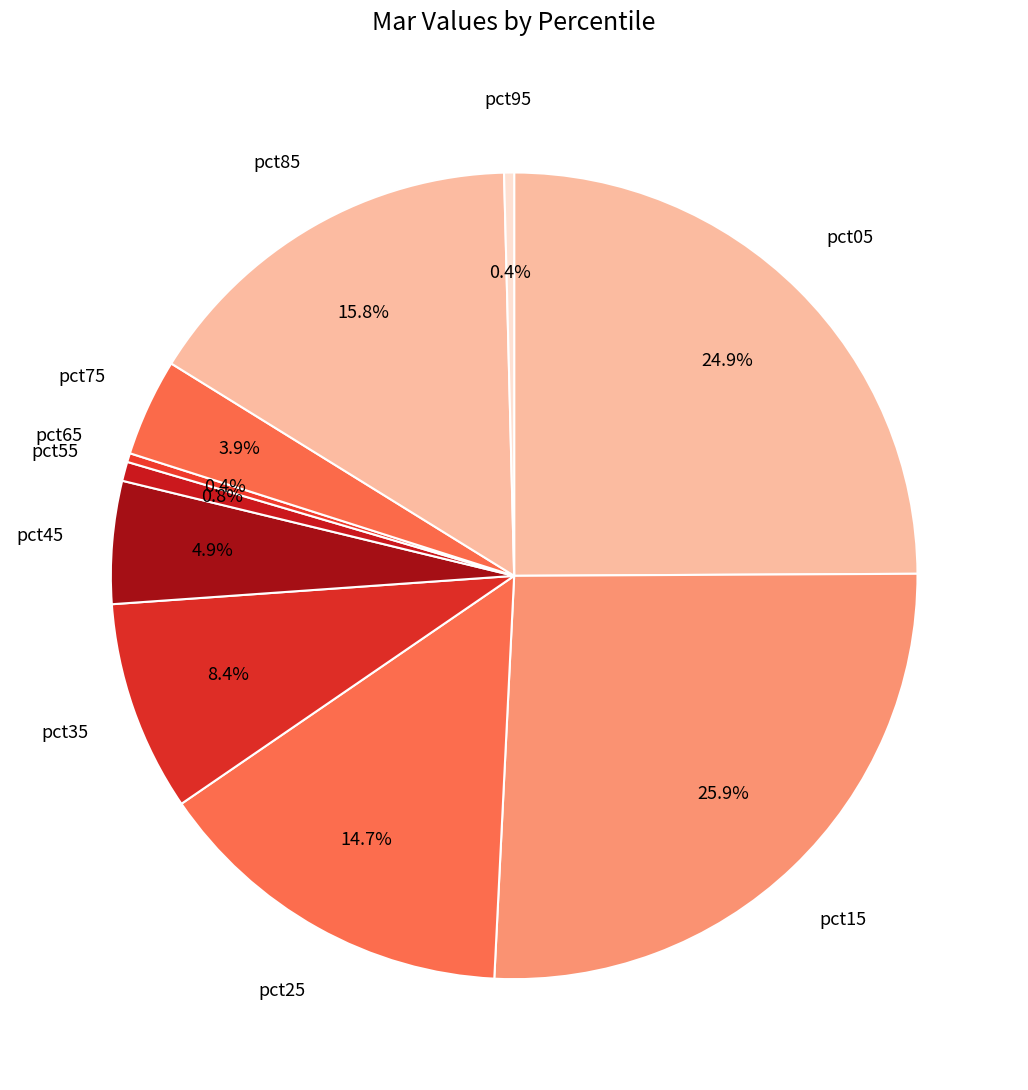

How many slices are in this pie chart?

10